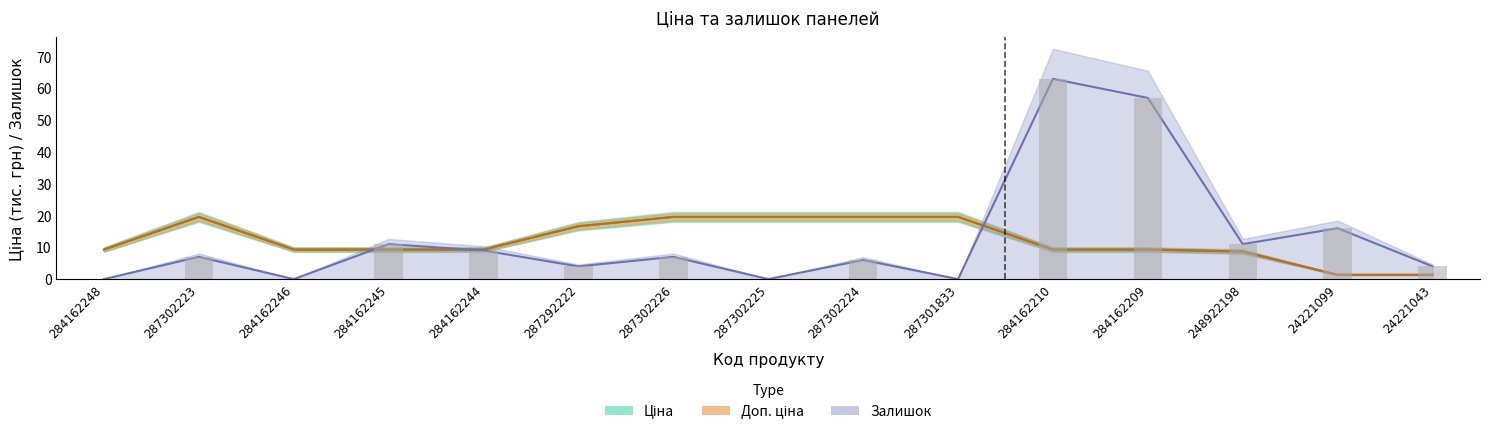

What is the spread (max minus min) of values at 284162248?

9.3